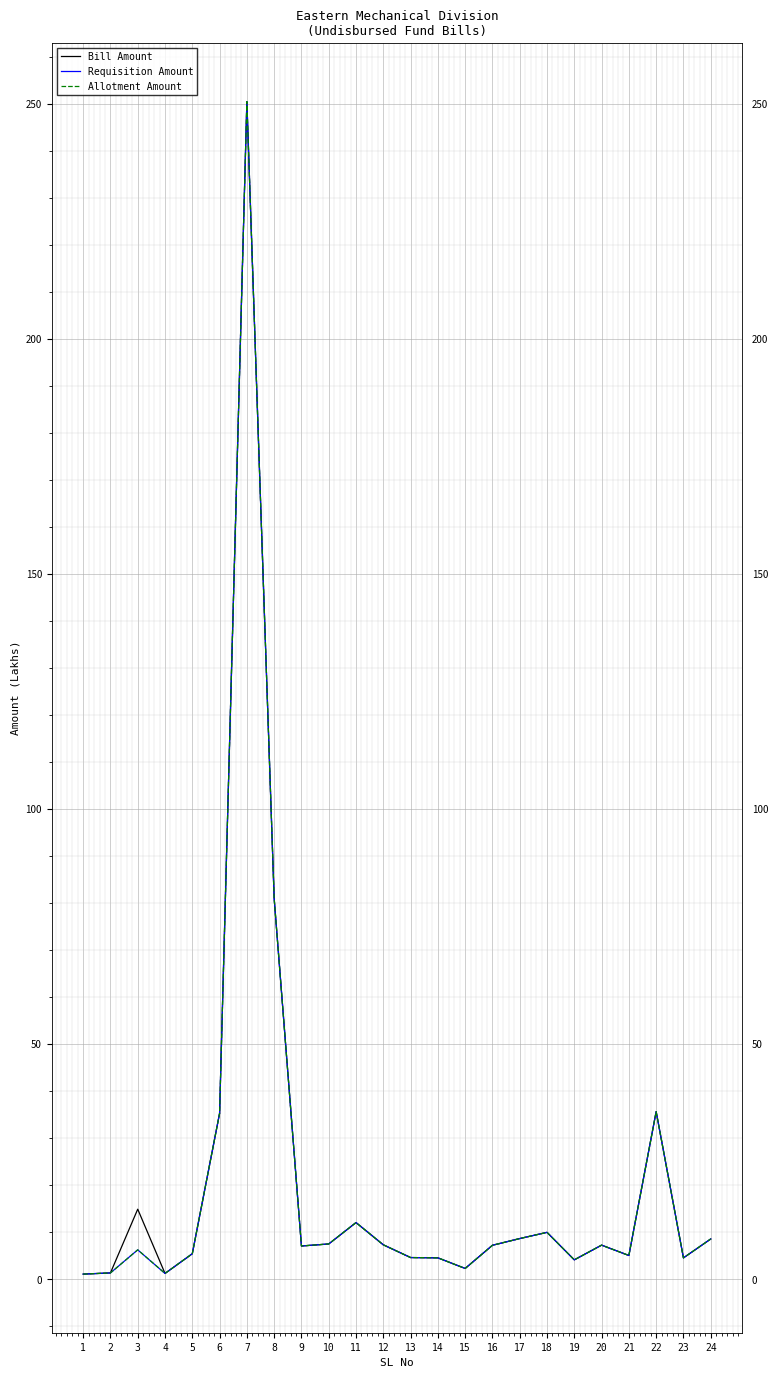

Does the chart display data point markers on the line(s)?

No